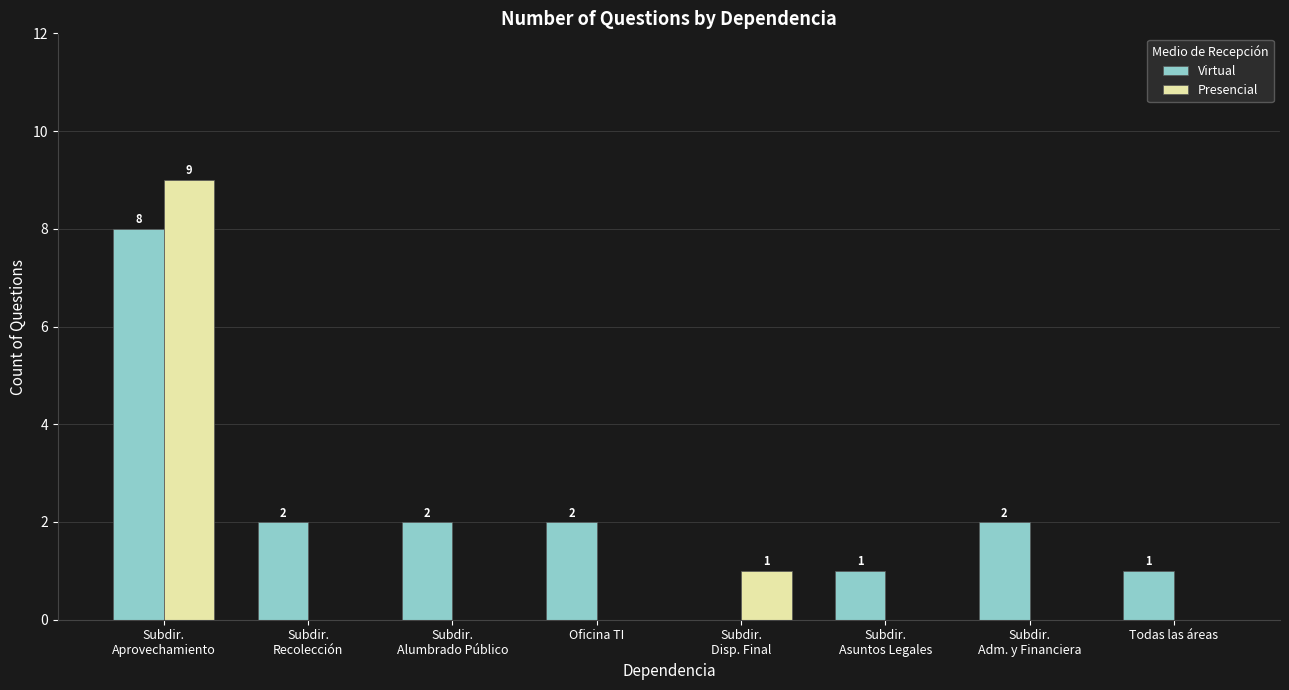

What is the maximum value shown in the chart?

9